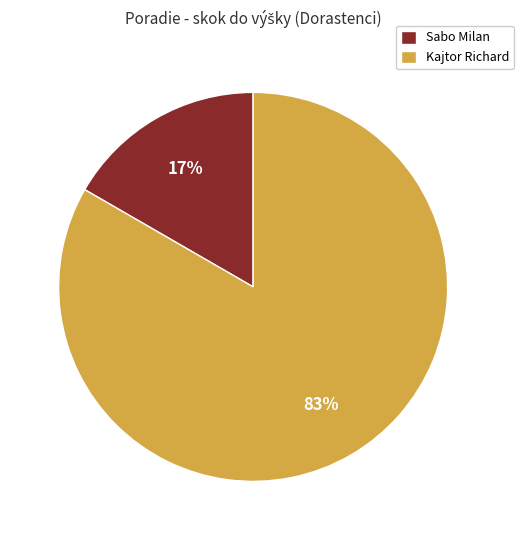

What is the largest slice in the pie chart?

Kajtor Richard